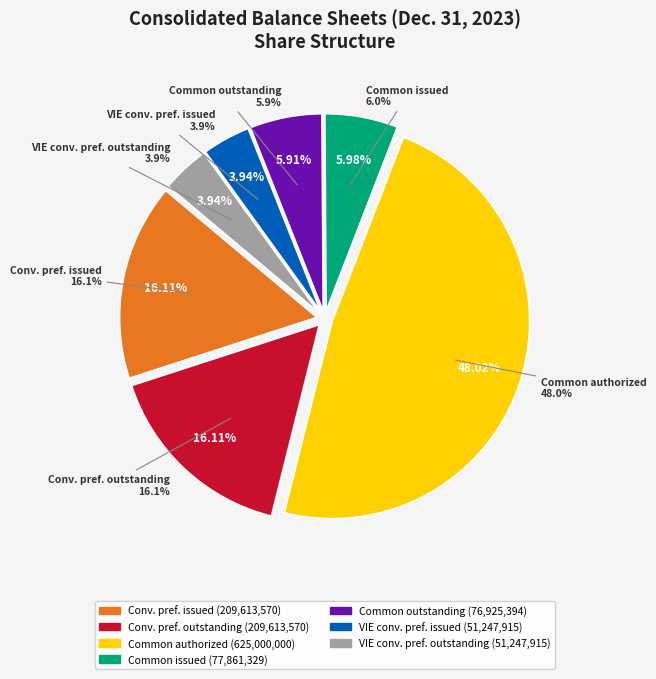

Rank the categories by value from highest to lowest.

Common stock, authorized, Convertible preferred stock, issued, Convertible preferred stock, outstanding, Common stock, issued, Common stock, outstanding, VIE Convertible preferred stock, issued, VIE Convertible preferred stock, outstanding